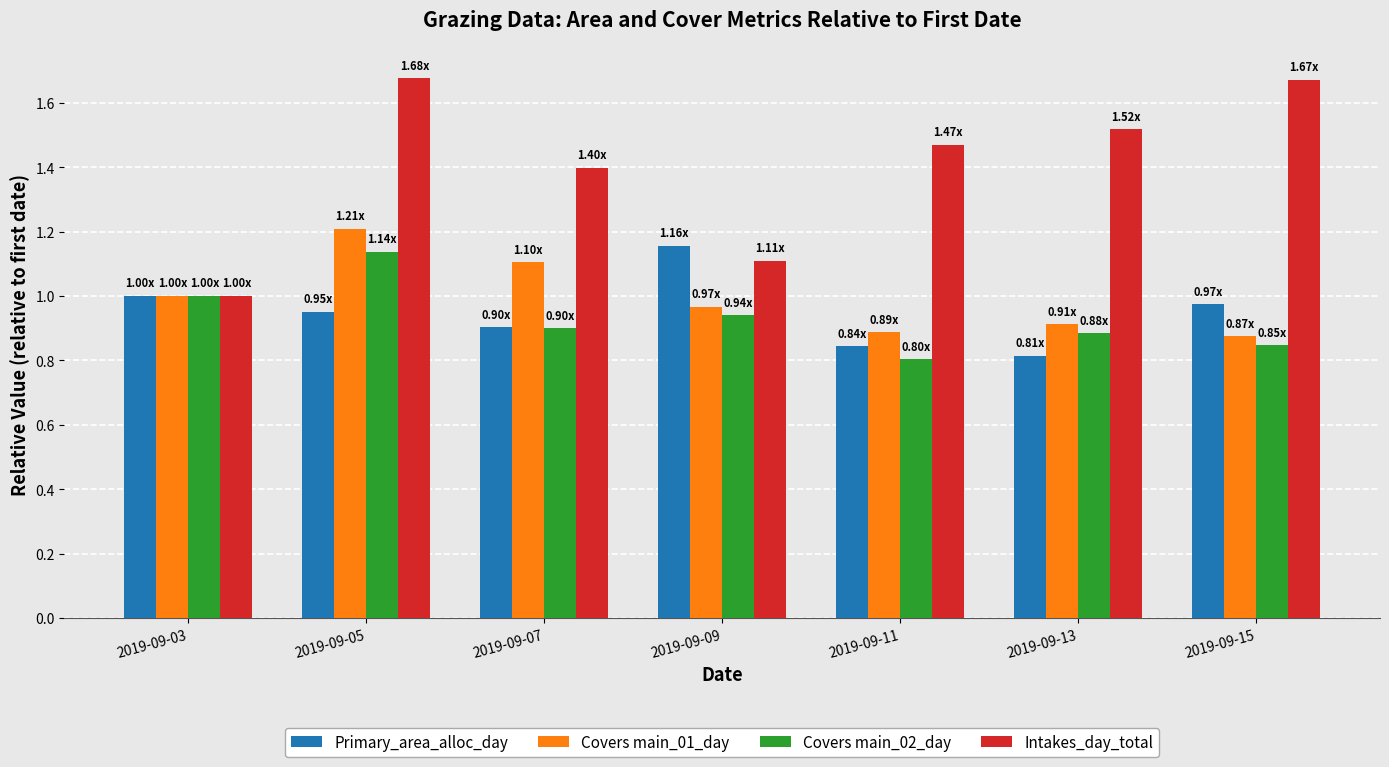

Does the chart contain any negative values?

No